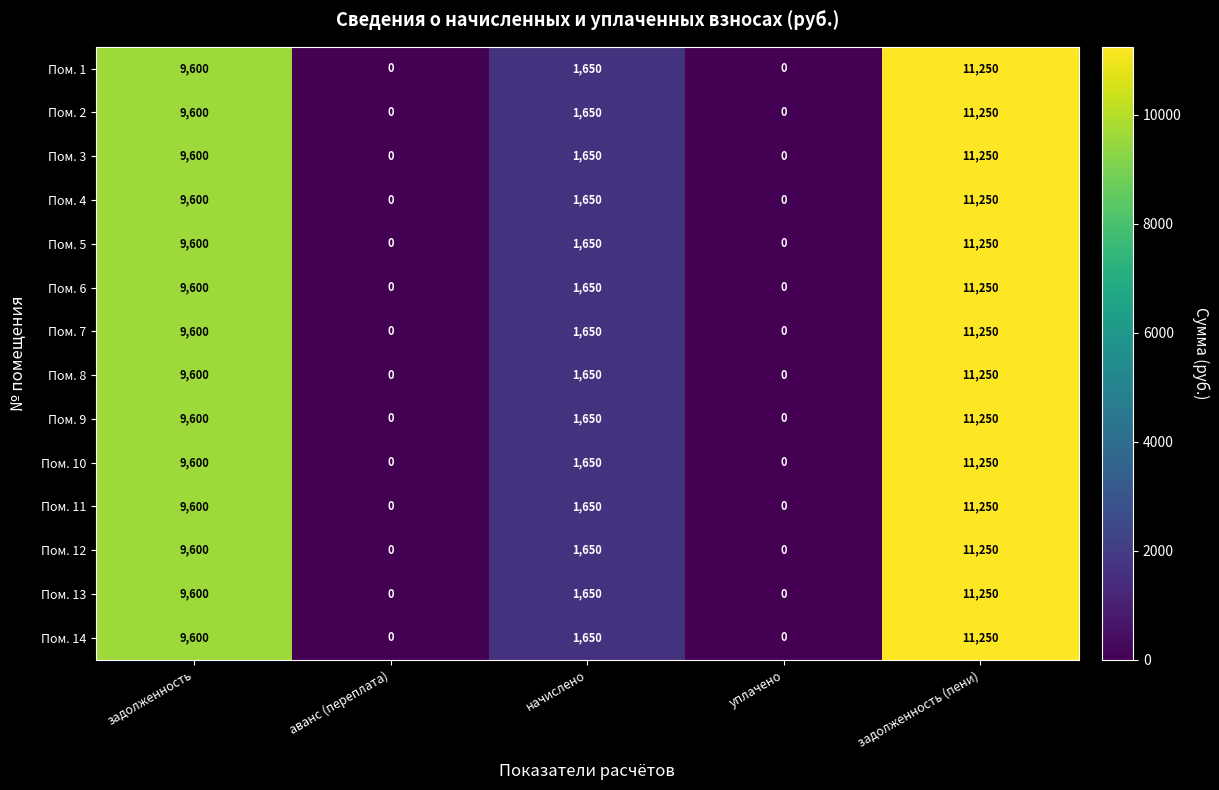

Which category has the highest value in the Пом. 2 series?

задолженность (пени)